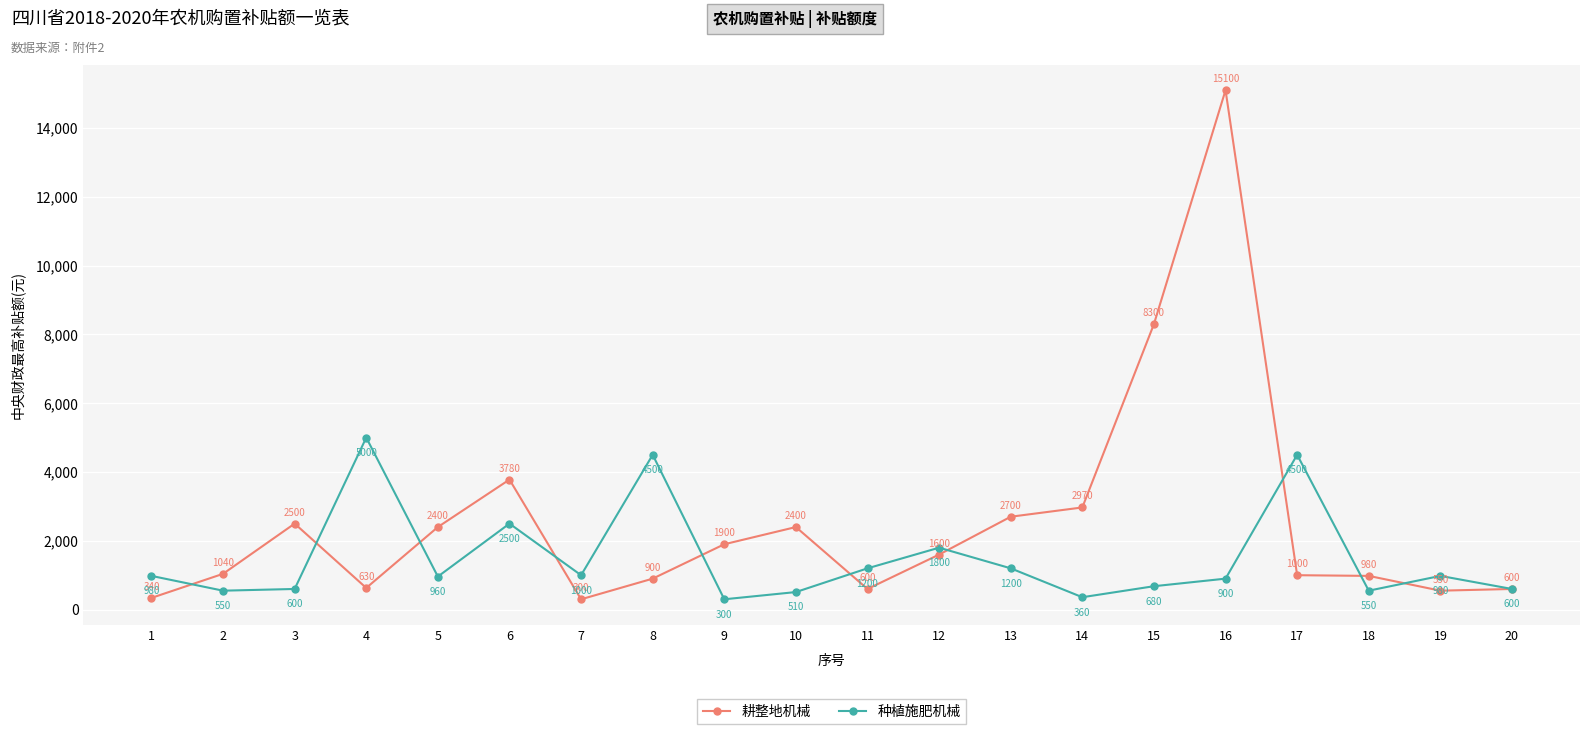

At how many categories does at least one series exceed 6613?

2